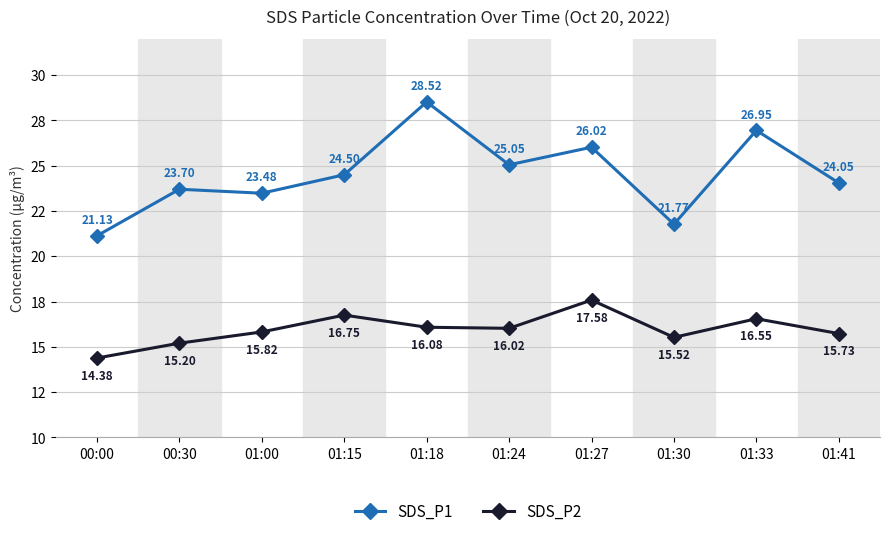

What is the average value of the SDS_P2 series?

16.0